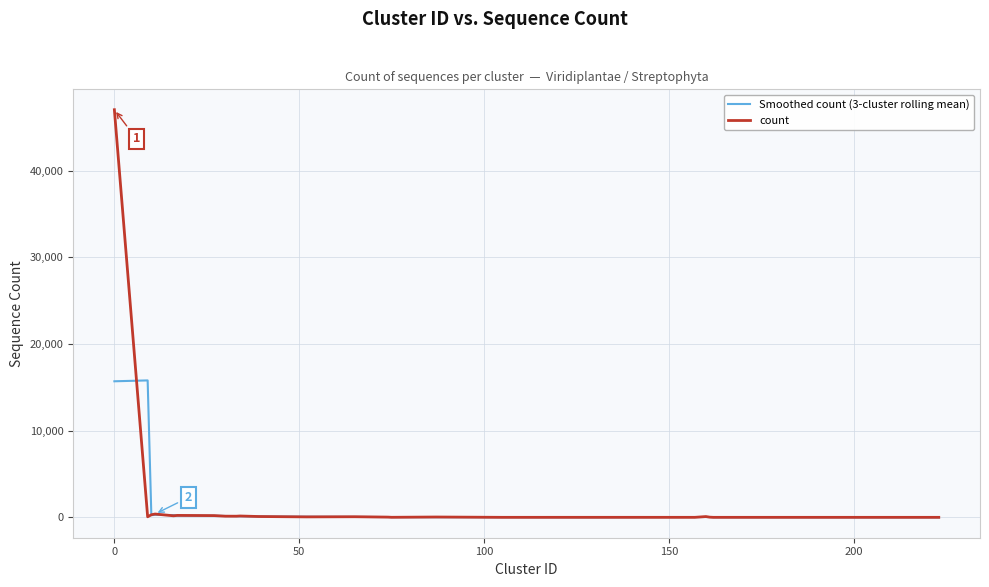

Which series has the widest spread of values?

count